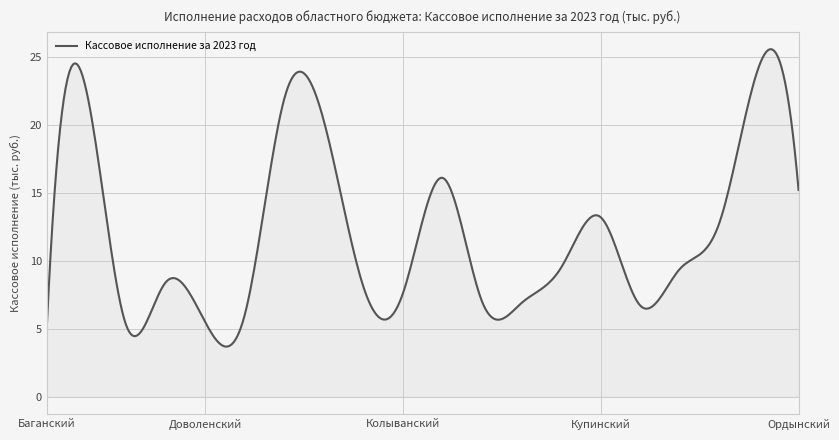

What is the difference between the maximum and minimum values?

21.9